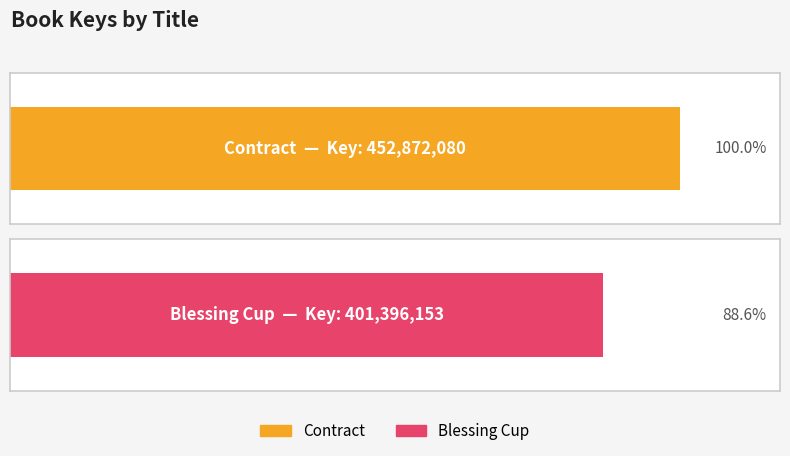

How many values are below 452872080?

1